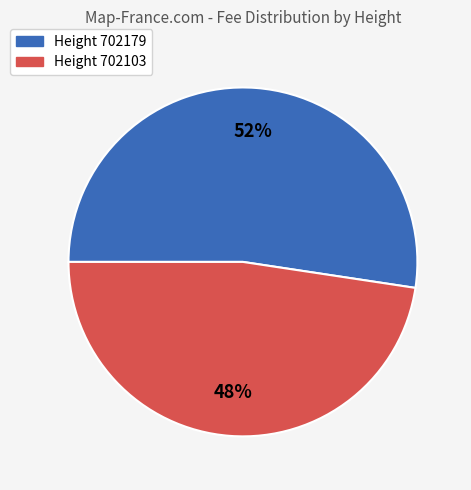

To the nearest percent, what portion does Height 702103 represent?

48%